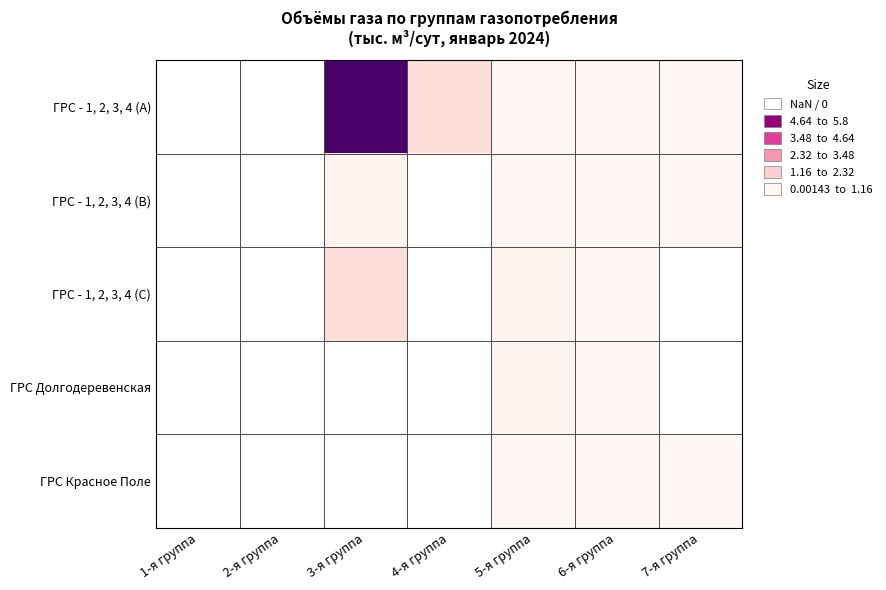

How many series are shown in this chart?

5